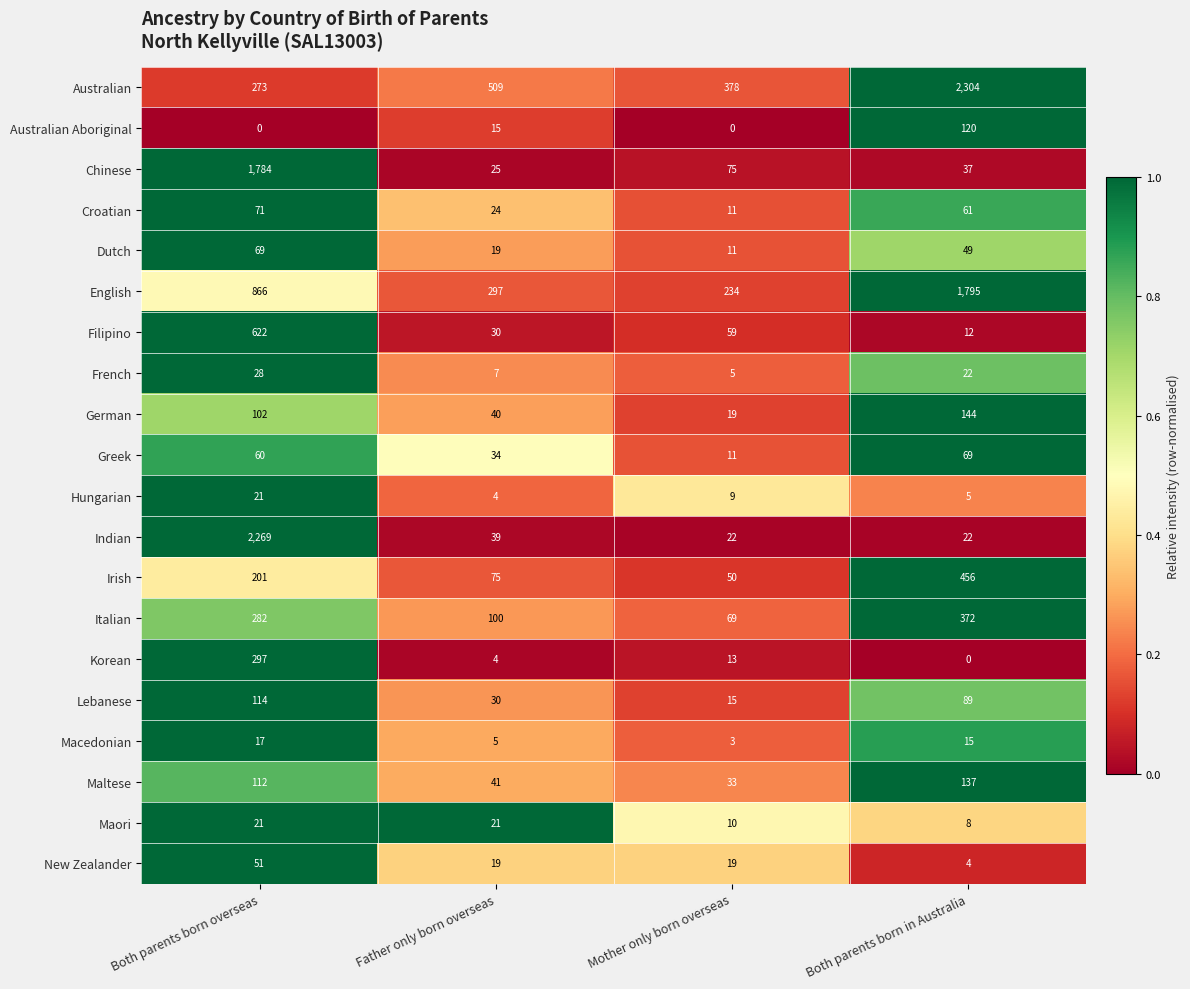

List the labels in order of Greek value, largest first.

Both parents born in Australia, Both parents born overseas, Father only born overseas, Mother only born overseas